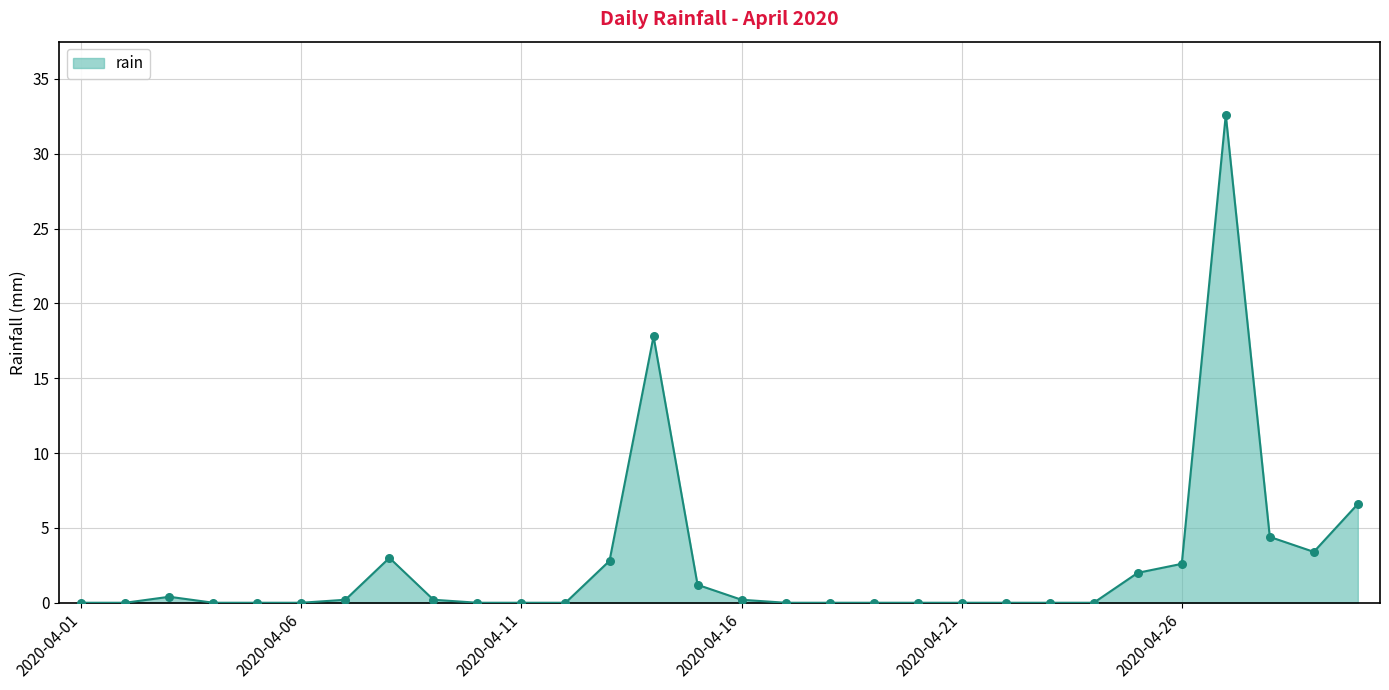

What is the maximum value shown in the chart?

32.6